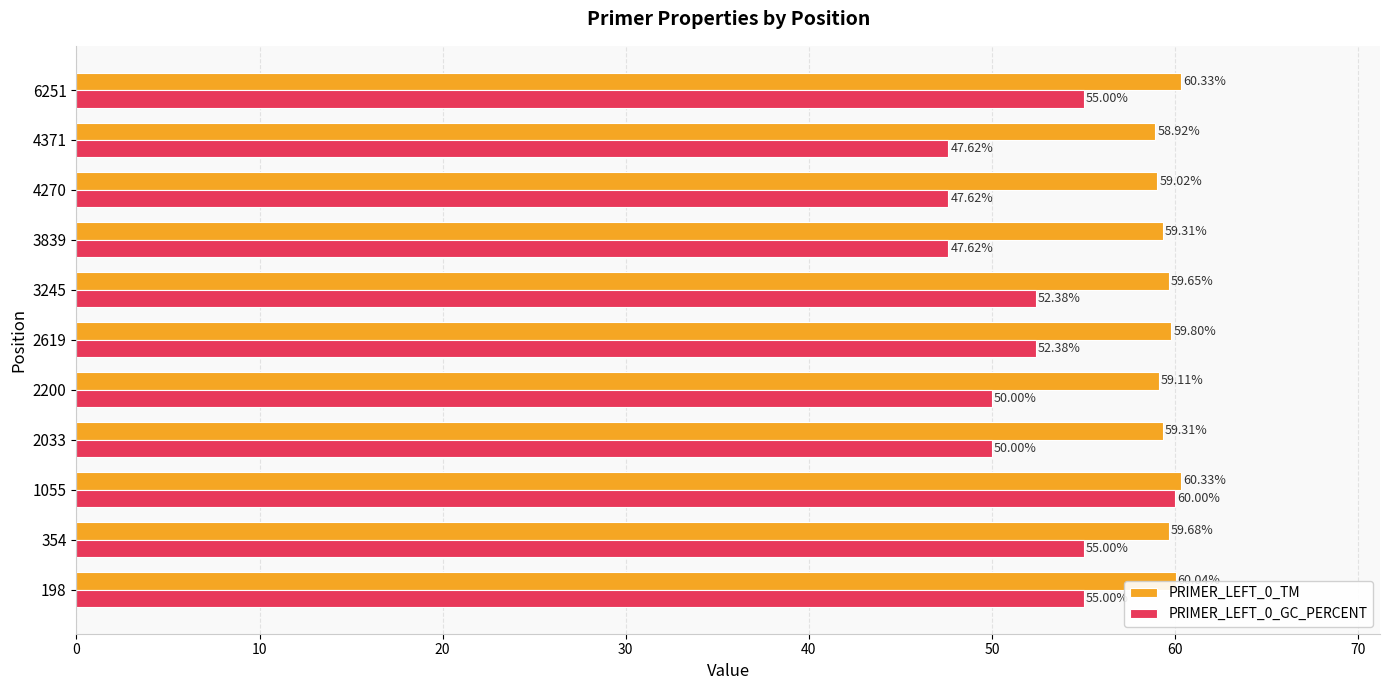

At 1055, list the series in order from smallest to largest.

PRIMER_LEFT_0_GC_PERCENT, PRIMER_LEFT_0_TM